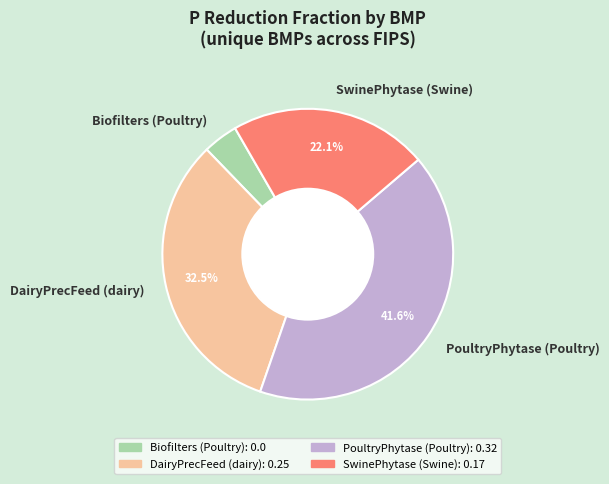

Combined, do PoultryPhytase (Poultry) and Biofilters (Poultry) account for over 50%?

No